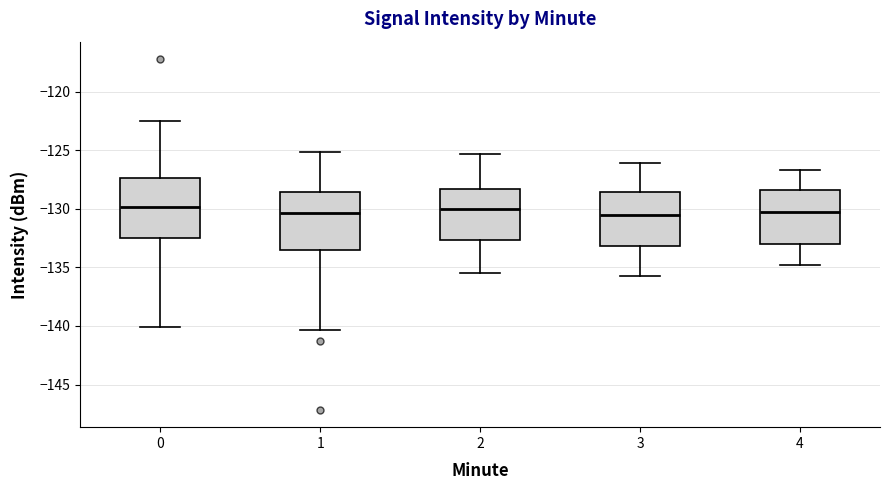

Reading left to right, transcribe this box plot: for each box, give where its median line is, the range the box spans, and where its two whiskers end, as read against the y-axis. The values are not printed on the chart, so give them approximately, as read against the axis.

0: median -130.0, box -132.5 to -127.5, whiskers -140.0 to -122.5
1: median -130.5, box -133.5 to -128.5, whiskers -140.5 to -125.0
2: median -130.0, box -132.5 to -128.5, whiskers -135.5 to -125.5
3: median -130.5, box -133.0 to -128.5, whiskers -135.5 to -126.0
4: median -130.0, box -133.0 to -128.5, whiskers -135.0 to -126.5